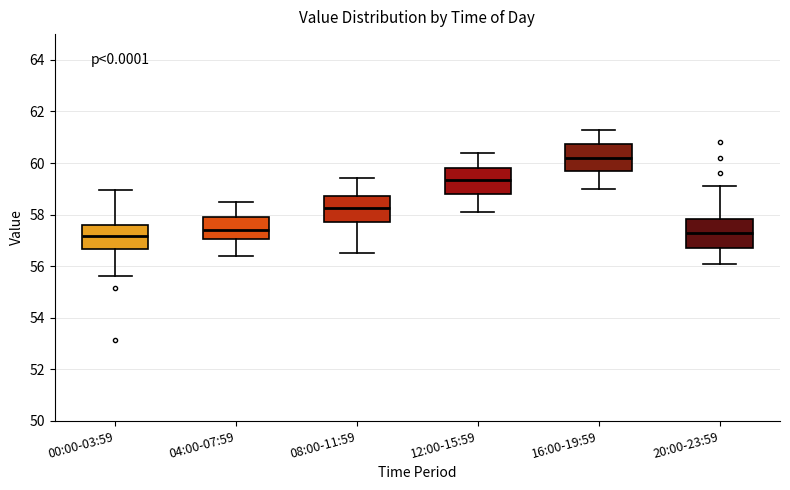

Reading left to right, transcribe this box plot: for each box, give where its median line is, the range the box spans, and where its two whiskers end, as read against the y-axis. The values are not printed on the chart, so give them approximately, as read against the axis.

00:00-03:59: median 57.2, box 56.6 to 57.6, whiskers 55.6 to 59.0
04:00-07:59: median 57.4, box 57.0 to 58.0, whiskers 56.4 to 58.6
08:00-11:59: median 58.2, box 57.8 to 58.8, whiskers 56.6 to 59.4
12:00-15:59: median 59.4, box 58.8 to 59.8, whiskers 58.2 to 60.4
16:00-19:59: median 60.2, box 59.6 to 60.8, whiskers 59.0 to 61.4
20:00-23:59: median 57.4, box 56.8 to 57.8, whiskers 56.2 to 59.2